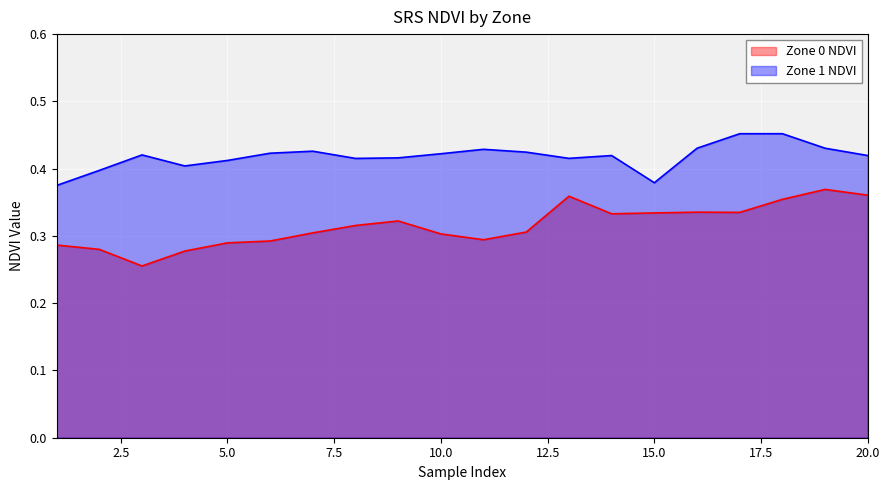

How many lines are shown in the chart?

2